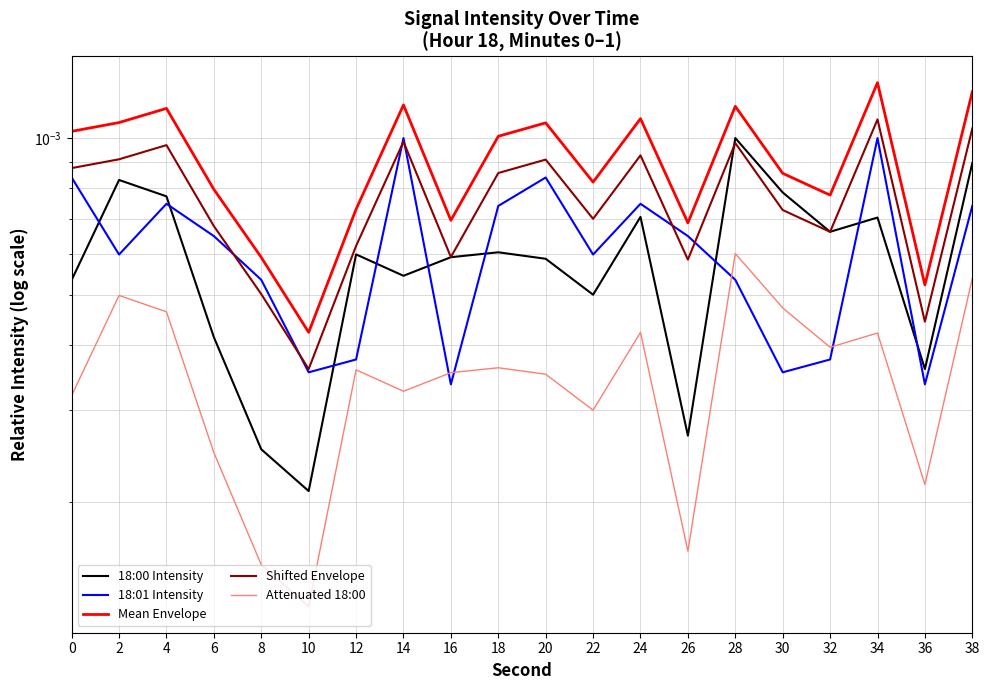

Reading left to right, list all the values displayed in this chart.

18:00 Intensity: 0.0	0.0	0.0	0.0	0.0	0.0	0.0	0.0	0.0	0.0	0.0	0.0	0.0	0.0	0.0	0.0	0.0	0.0	0.0	0.0
18:01 Intensity: 0.0	0.0	0.0	0.0	0.0	0.0	0.0	0.0	0.0	0.0	0.0	0.0	0.0	0.0	0.0	0.0	0.0	0.0	0.0	0.0
Mean Envelope: 0.0	0.0	0.0	0.0	0.0	0.0	0.0	0.0	0.0	0.0	0.0	0.0	0.0	0.0	0.0	0.0	0.0	0.0	0.0	0.0
Shifted Envelope: 0.0	0.0	0.0	0.0	0.0	0.0	0.0	0.0	0.0	0.0	0.0	0.0	0.0	0.0	0.0	0.0	0.0	0.0	0.0	0.0
Attenuated 18:00: 0.0	0.0	0.0	0.0	0.0	0.0	0.0	0.0	0.0	0.0	0.0	0.0	0.0	0.0	0.0	0.0	0.0	0.0	0.0	0.0